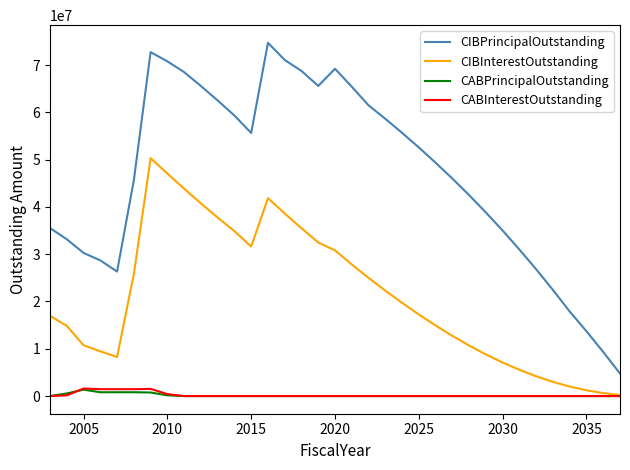

What is the maximum value for CIBInterestOutstanding?

50314960.1